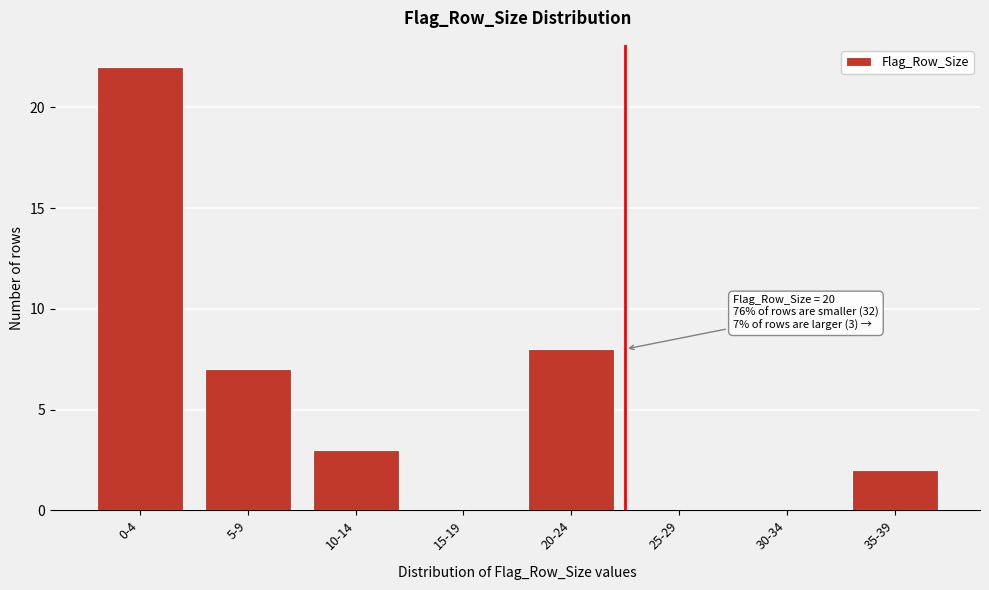

Reading left to right, what are all the values shown in this chart?

0-4=22	5-9=7	10-14=3	15-19=0	20-24=8	25-29=0	30-34=0	35-39=2